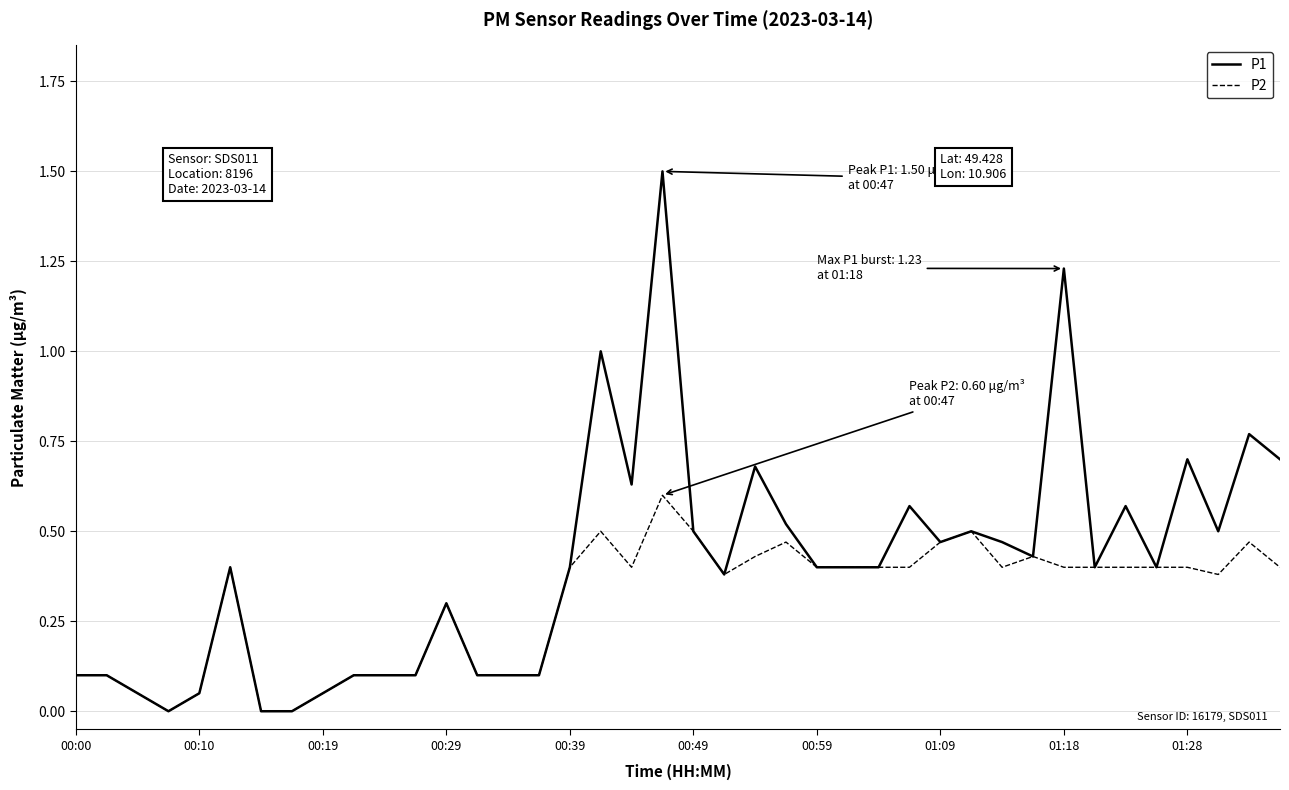

Which series has the largest total across all categories?

P1